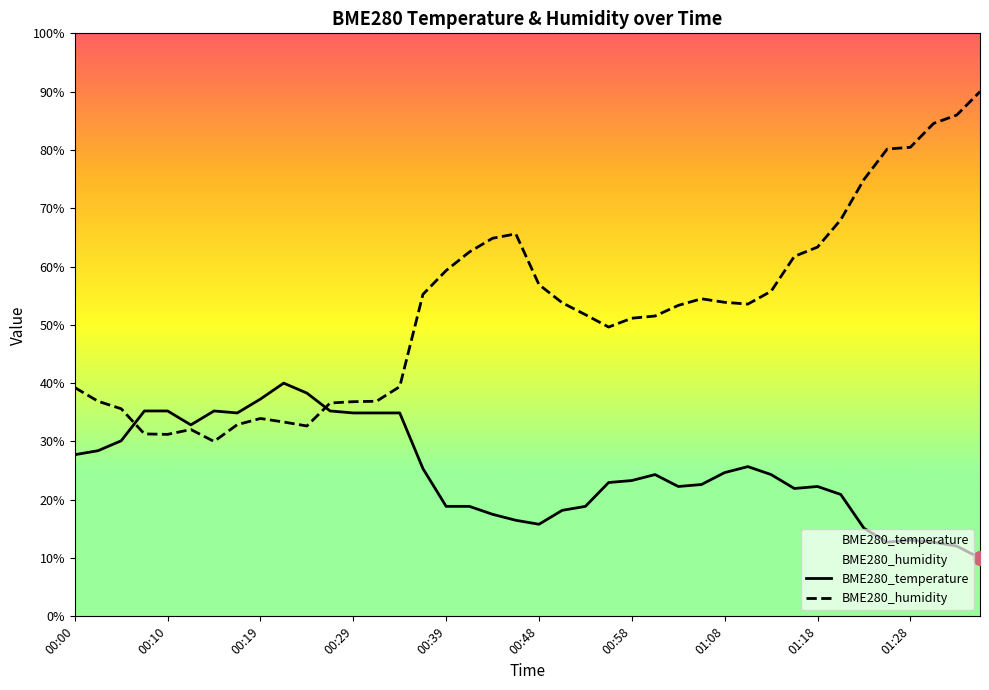

Is it true that BME280_humidity equals 51.1 at 00:58?

True